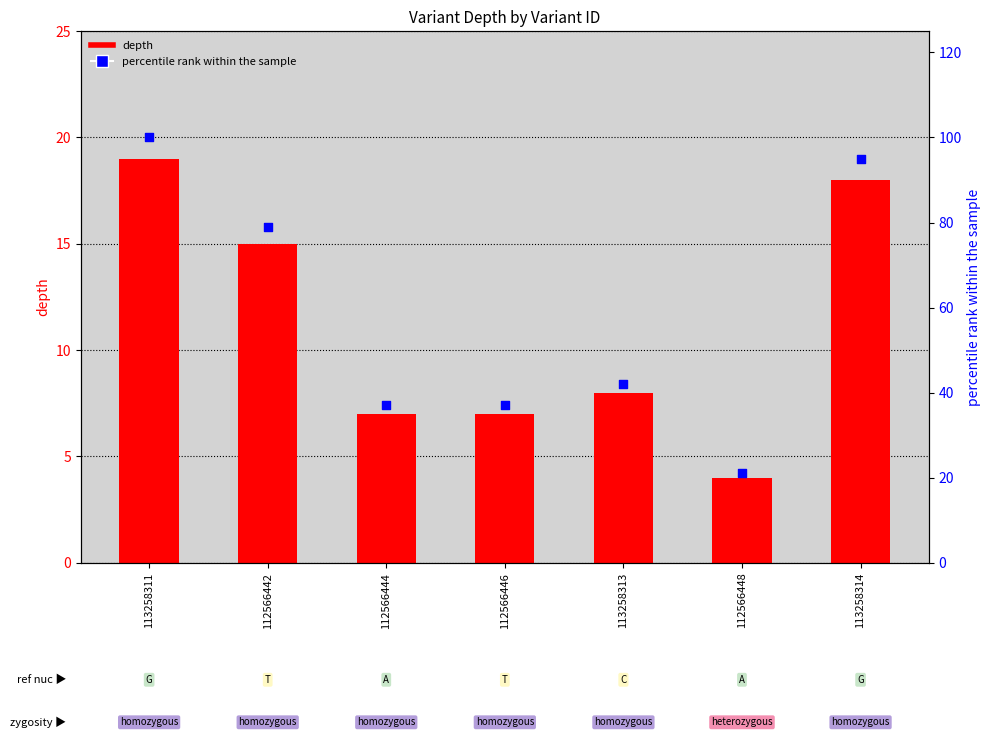

What is the total value across all series at 112566444?

44